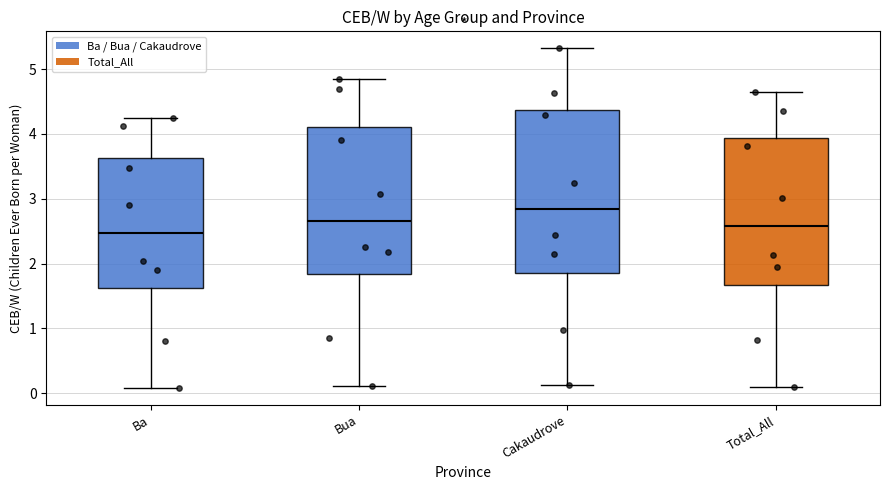

Which box is the tallest, from its lower edge to its upper edge?

Cakaudrove